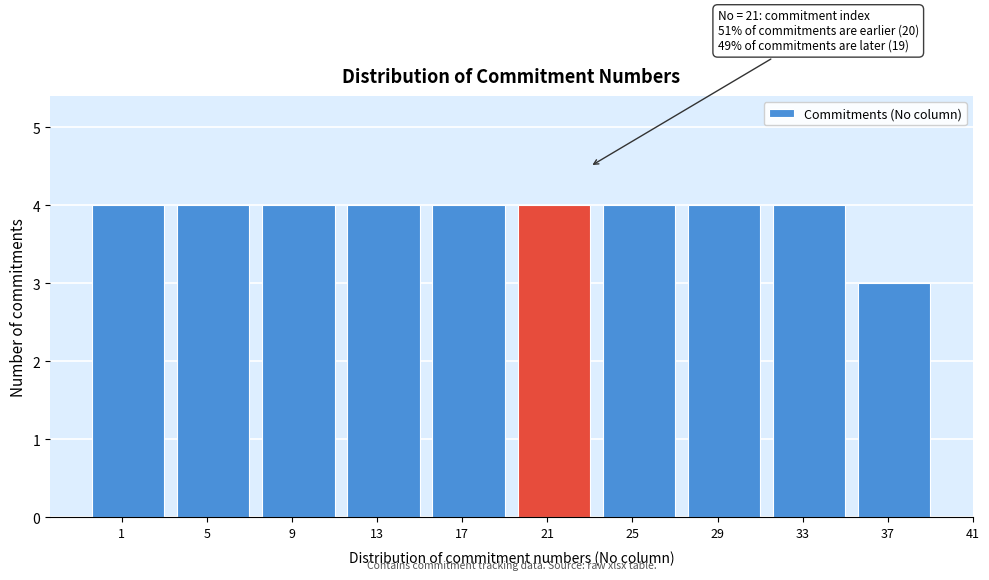

Reading right to left, what are all the values shown in this chart?

37=3	33=4	29=4	25=4	21=4	17=4	13=4	9=4	5=4	1=4